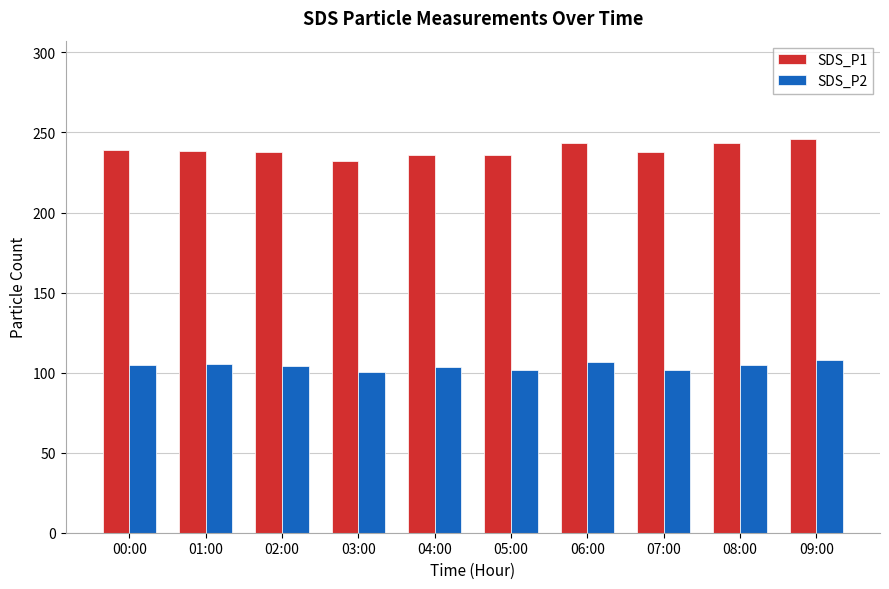

What is the difference between the second highest and second lowest values in the SDS_P2 series?

5.1